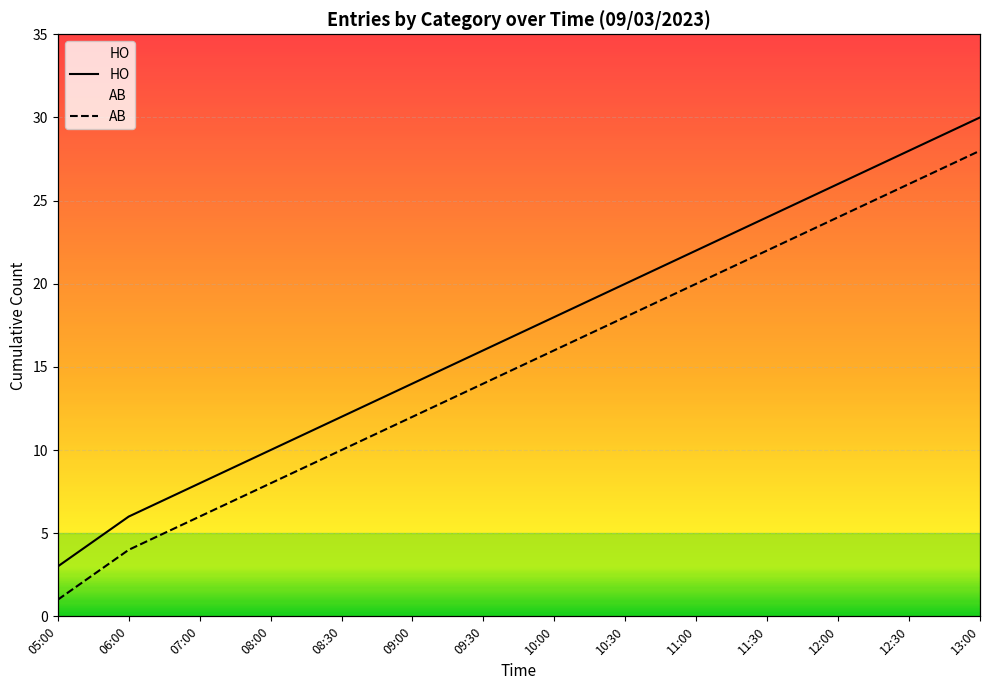

Which series has the largest total across all categories?

HO